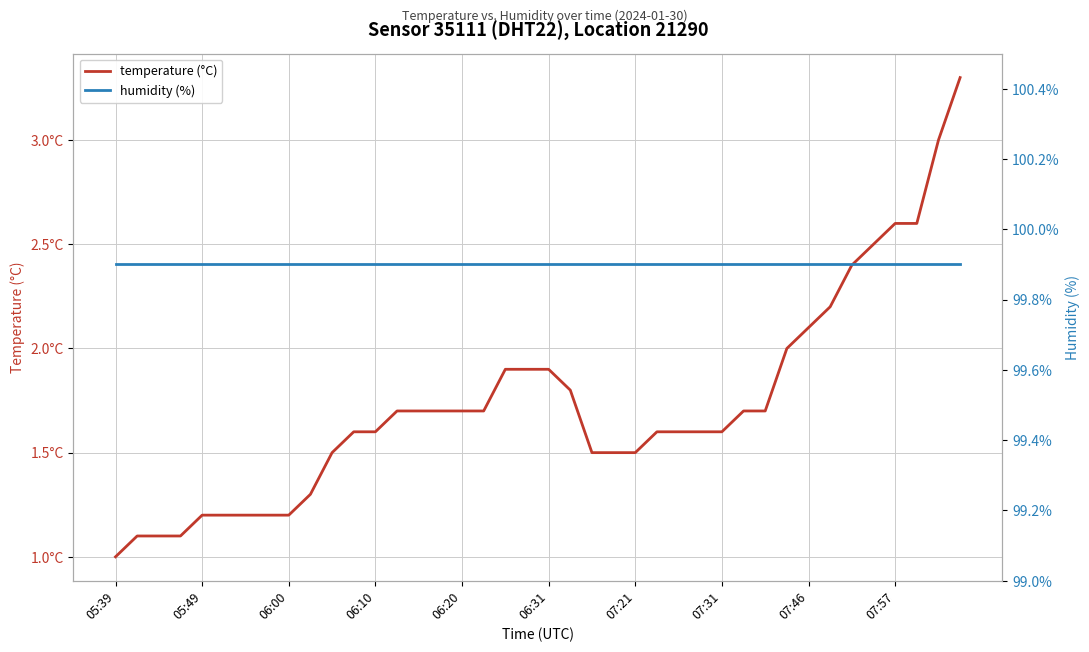

What are all the series names shown in the legend?

temperature (°C), humidity (%)